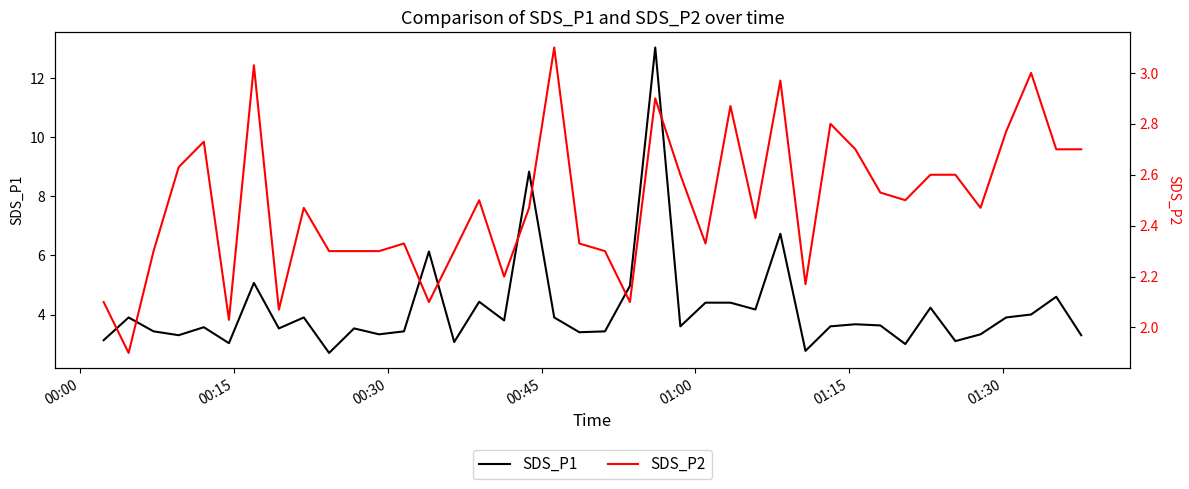

What is the minimum value for SDS_P1?

2.7